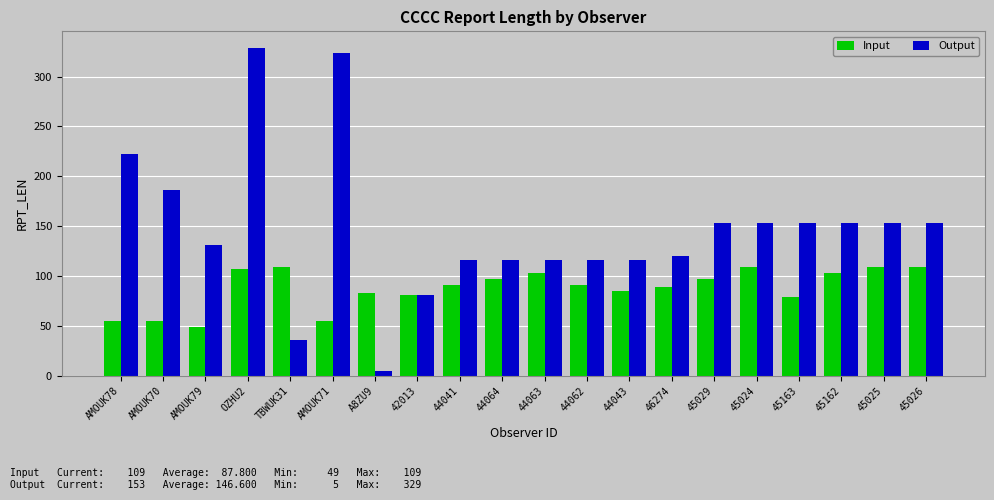

What is the difference between the highest and lowest values at AMOUK70?

131